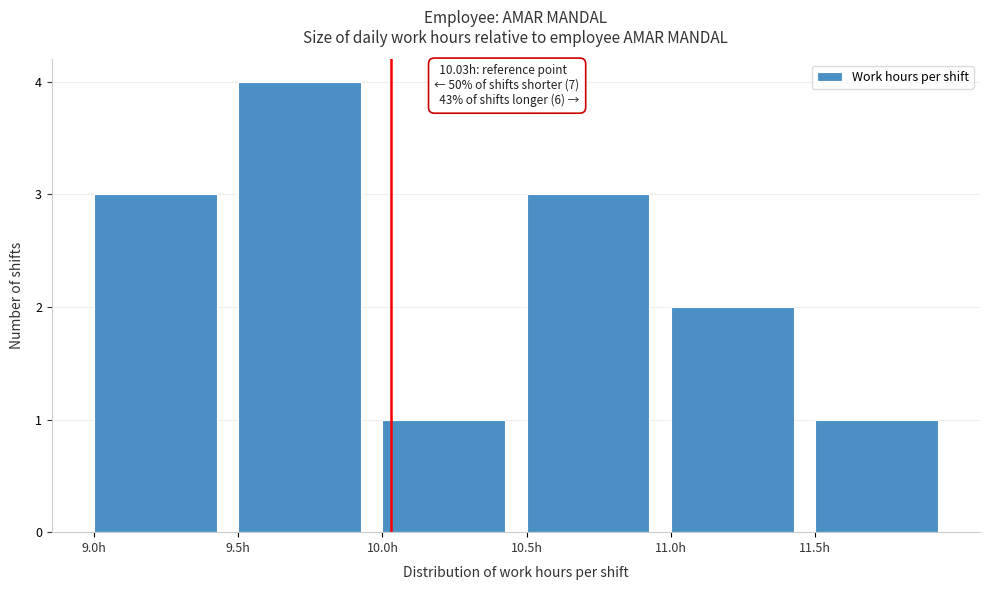

Which range on the x-axis has the tallest bar?

9.5 to 10.0